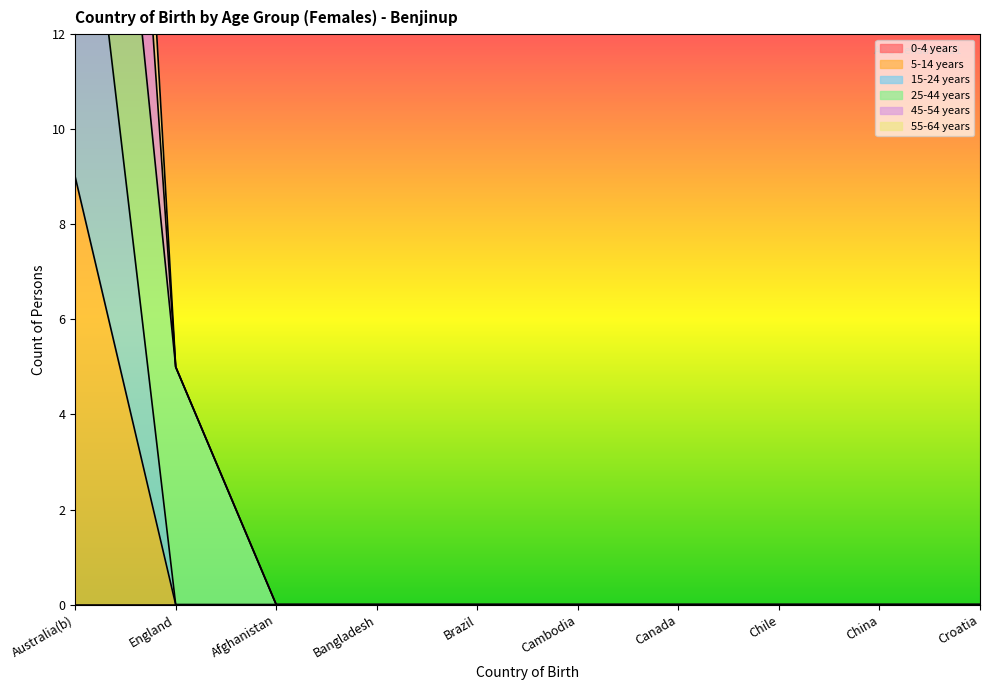

True or false: 55-64 years and 45-54 years intersect in this chart.

False